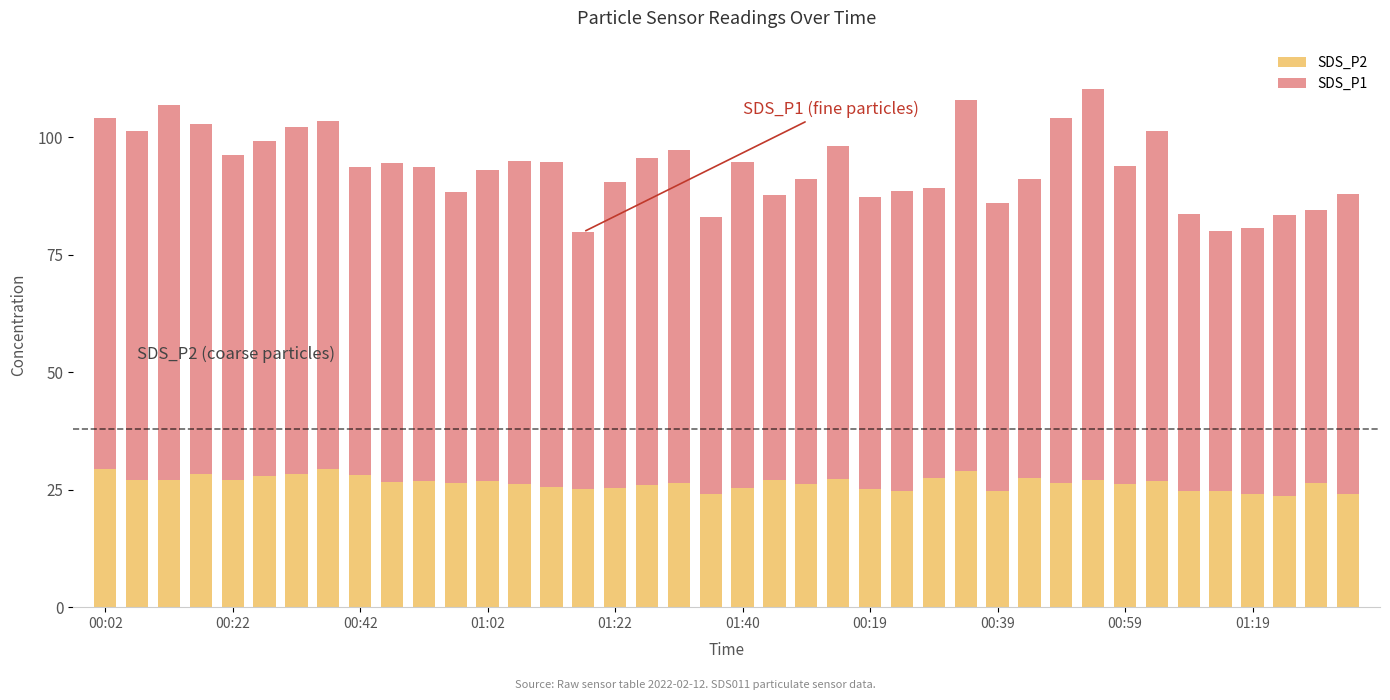

What is the sum of all SDS_P2 values?

1057.3